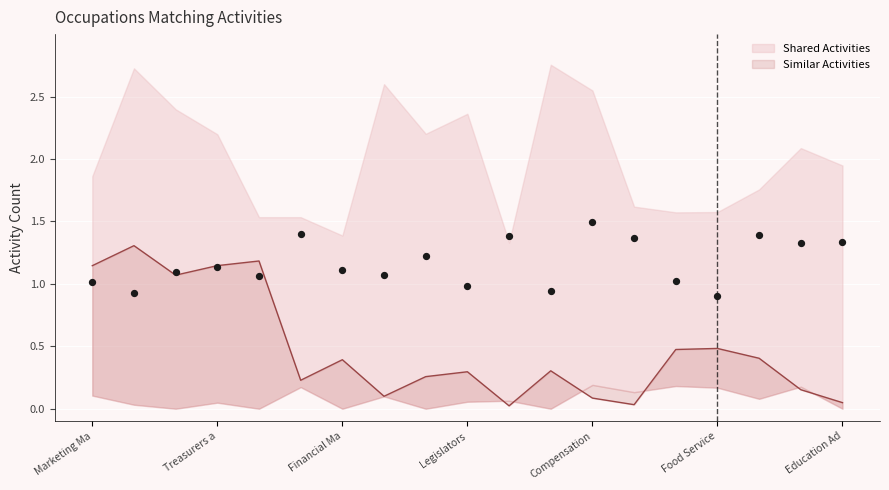

Is the value of Shared Activities at Legislators greater than the value of Similar Activities at Compensation and Benefits Managers?

Yes